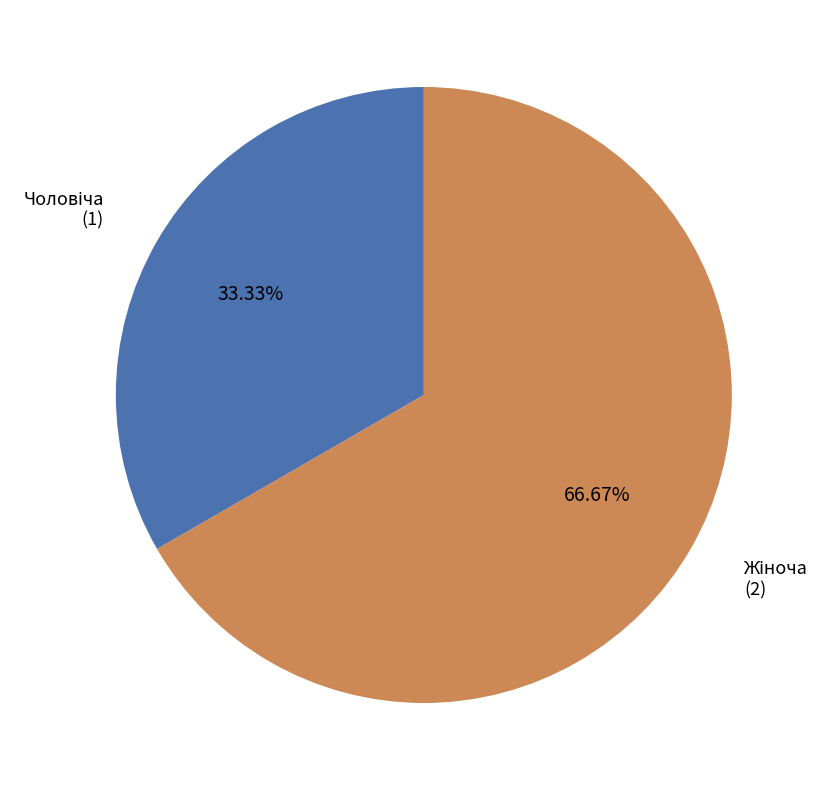

Does any single category account for the majority?

Yes